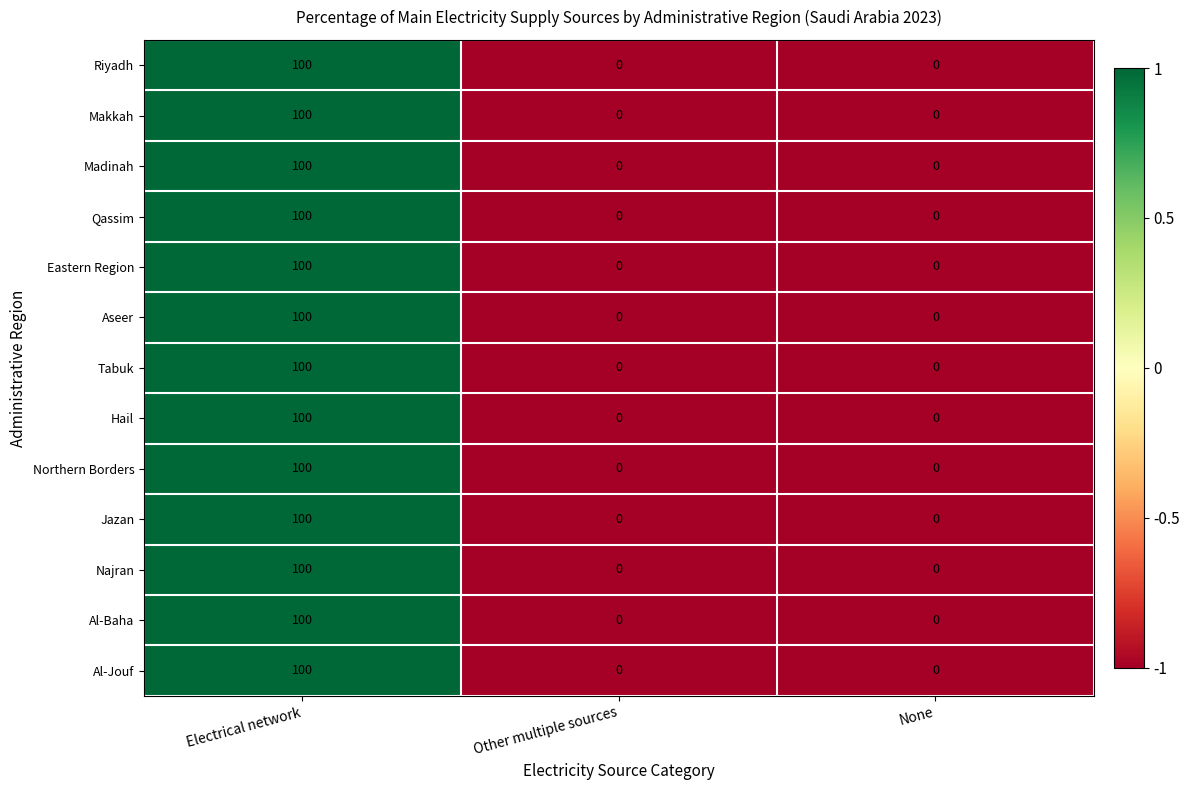

What is the sum of all Al-Baha values?

100